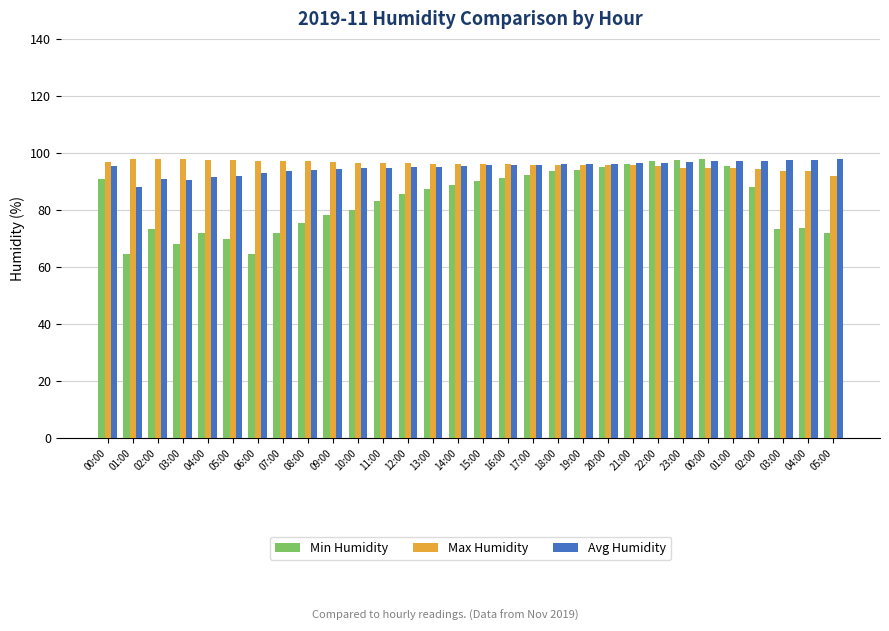

Reading left to right, extract all data points from this chart.

Min Humidity: 00:00=90.8	01:00=64.7	02:00=73.5	03:00=68.2	04:00=71.9	05:00=69.9	06:00=64.7	07:00=72.1	08:00=75.3	09:00=78.4	10:00=80.1	11:00=83.2	12:00=85.6	13:00=87.3	14:00=88.9	15:00=90.2	16:00=91.1	17:00=92.3	18:00=93.5	19:00=94.1	20:00=95.2	21:00=96.0	22:00=97.0	23:00=97.4	00:00=98.0	01:00=95.3	02:00=88.1	03:00=73.5	04:00=73.7	05:00=71.9
Max Humidity: 00:00=96.7	01:00=98.0	02:00=98.0	03:00=97.8	04:00=97.6	05:00=97.4	06:00=97.3	07:00=97.0	08:00=97.0	09:00=96.7	10:00=96.5	11:00=96.4	12:00=96.3	13:00=96.2	14:00=96.1	15:00=96.1	16:00=96.0	17:00=95.9	18:00=95.9	19:00=95.8	20:00=95.8	21:00=95.7	22:00=95.3	23:00=94.8	00:00=94.7	01:00=94.6	02:00=94.5	03:00=93.8	04:00=93.6	05:00=91.8
Avg Humidity: 00:00=95.3	01:00=88.1	02:00=91.0	03:00=90.5	04:00=91.5	05:00=92.0	06:00=93.0	07:00=93.5	08:00=94.0	09:00=94.5	10:00=94.7	11:00=94.8	12:00=95.0	13:00=95.2	14:00=95.5	15:00=95.7	16:00=95.8	17:00=95.9	18:00=96.0	19:00=96.1	20:00=96.2	21:00=96.3	22:00=96.5	23:00=96.7	00:00=97.0	01:00=97.0	02:00=97.3	03:00=97.4	04:00=97.6	05:00=97.8